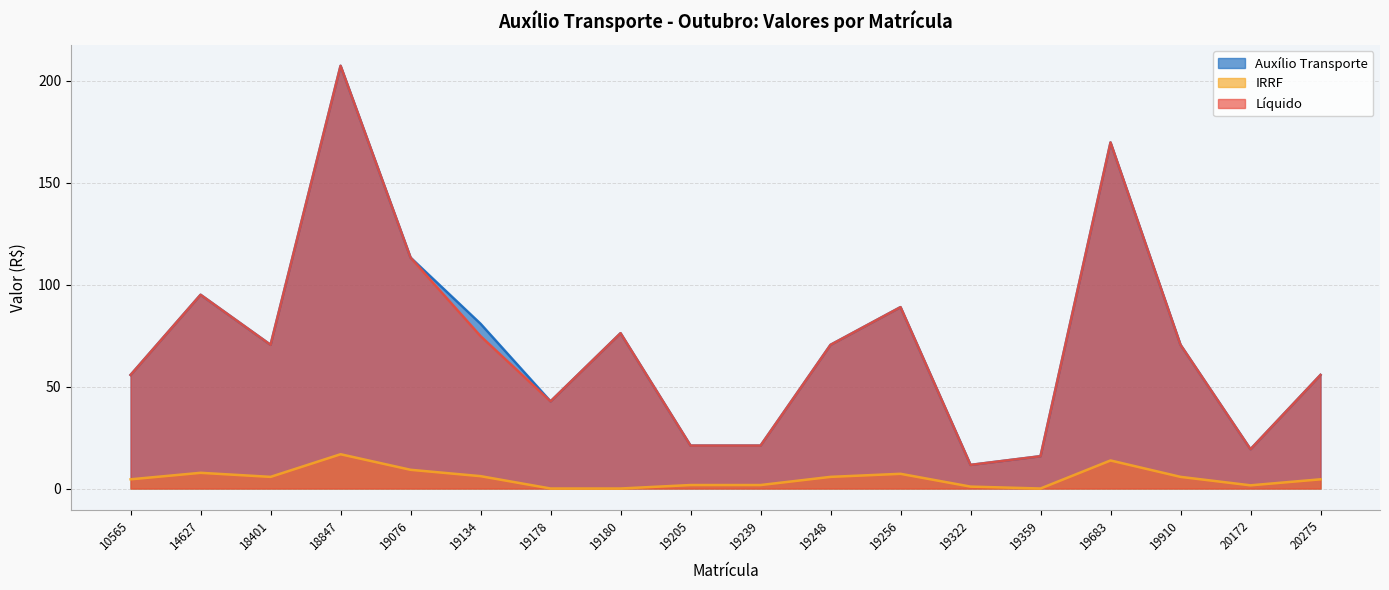

True or false: Líquido and Auxílio Transporte cross at least once.

False